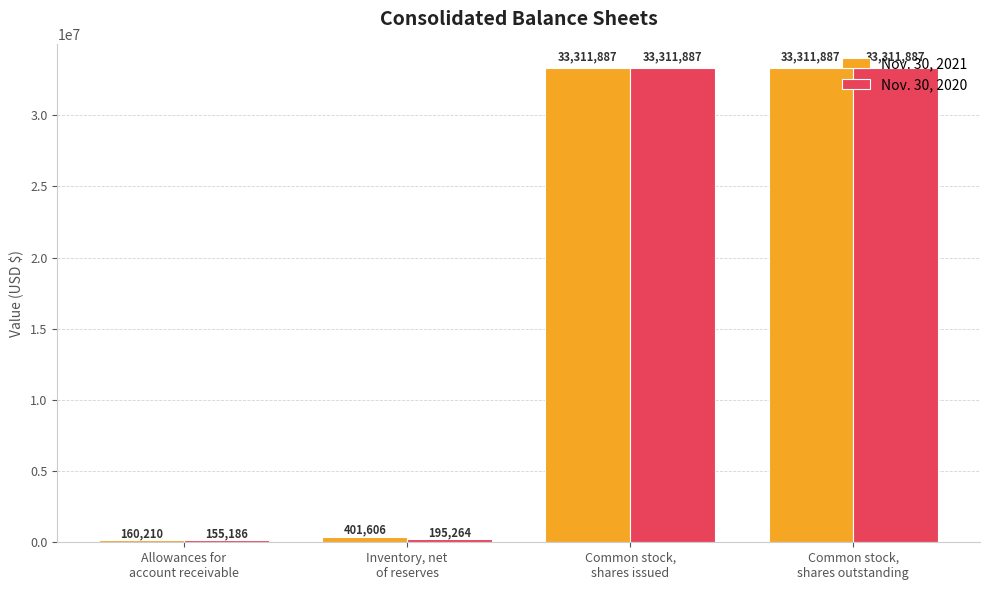

Are the bars grouped side by side (vs. stacked)?

Yes